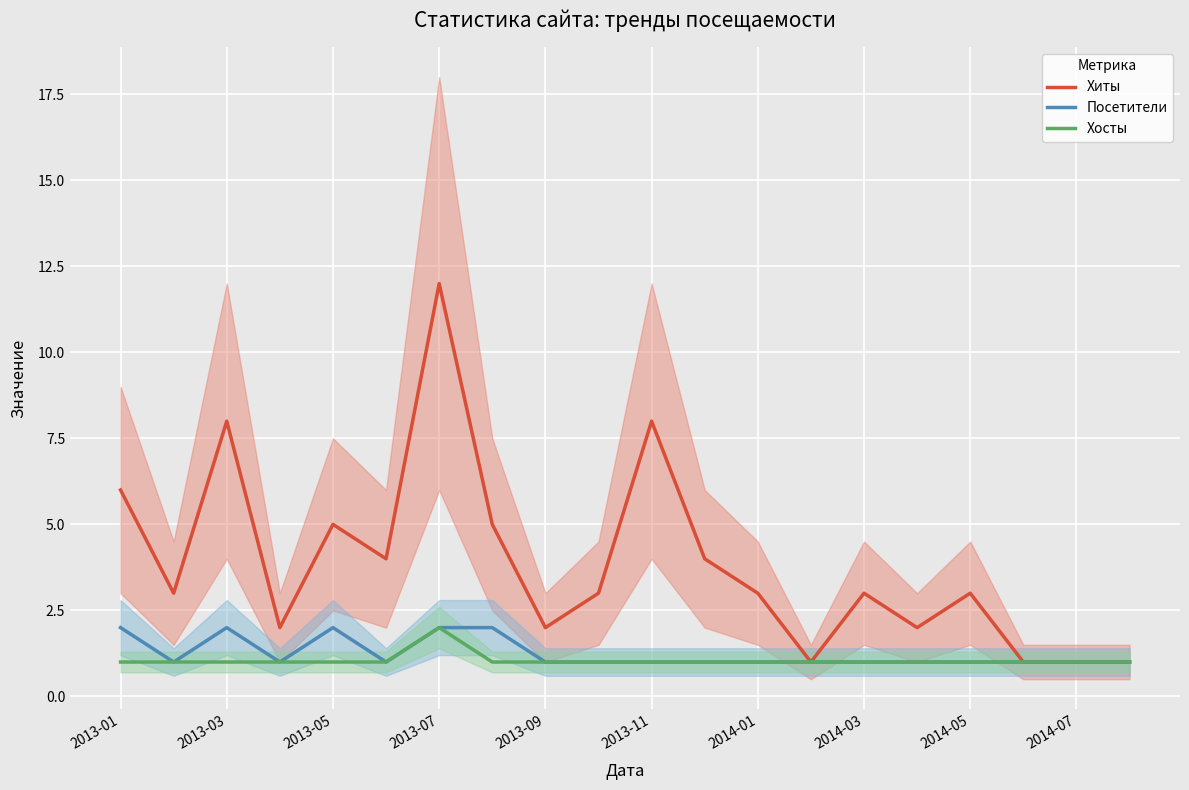

How many Хосты values are between 1 and 2?

20